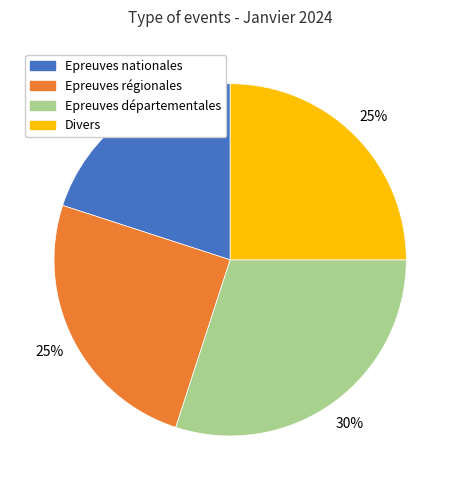

How many slices are in this pie chart?

4